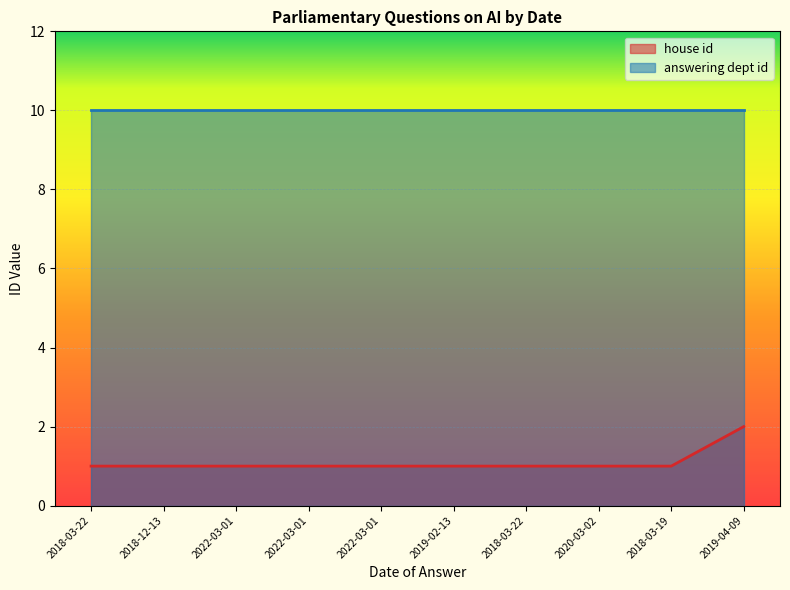

Which category has the lowest value across all series?

2018-03-22